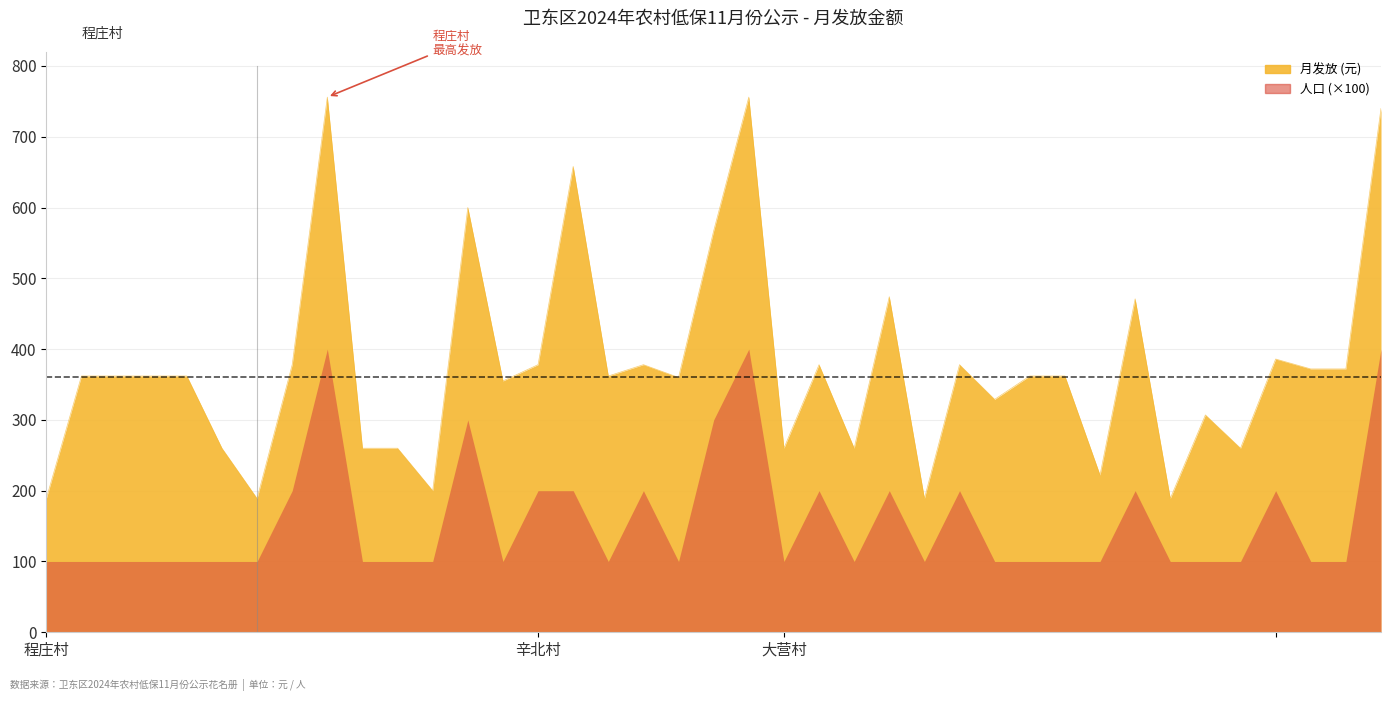

At which category does the data reach its first local valley?

6